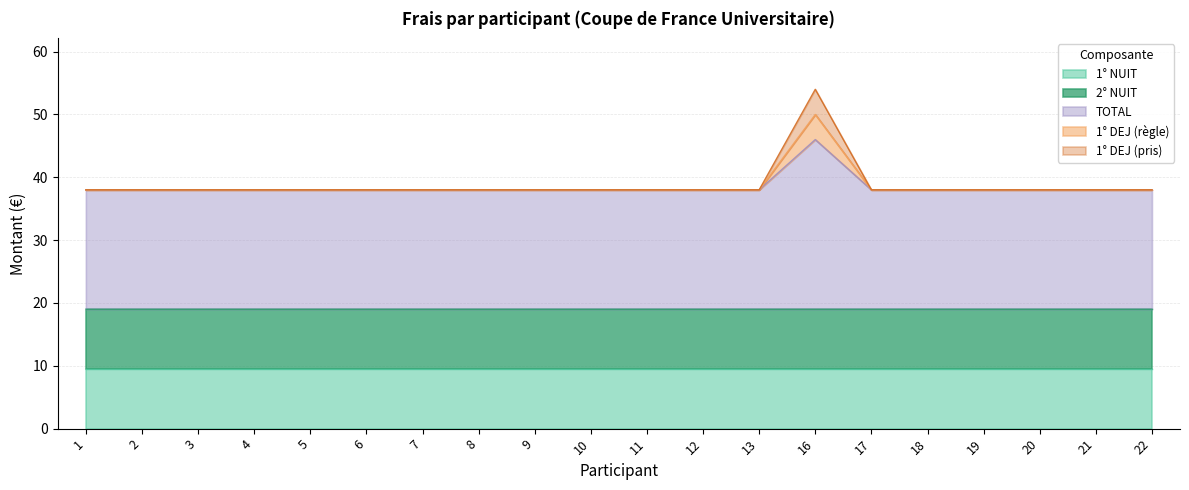

Which series has the widest spread of values?

1° DEJ (pris)